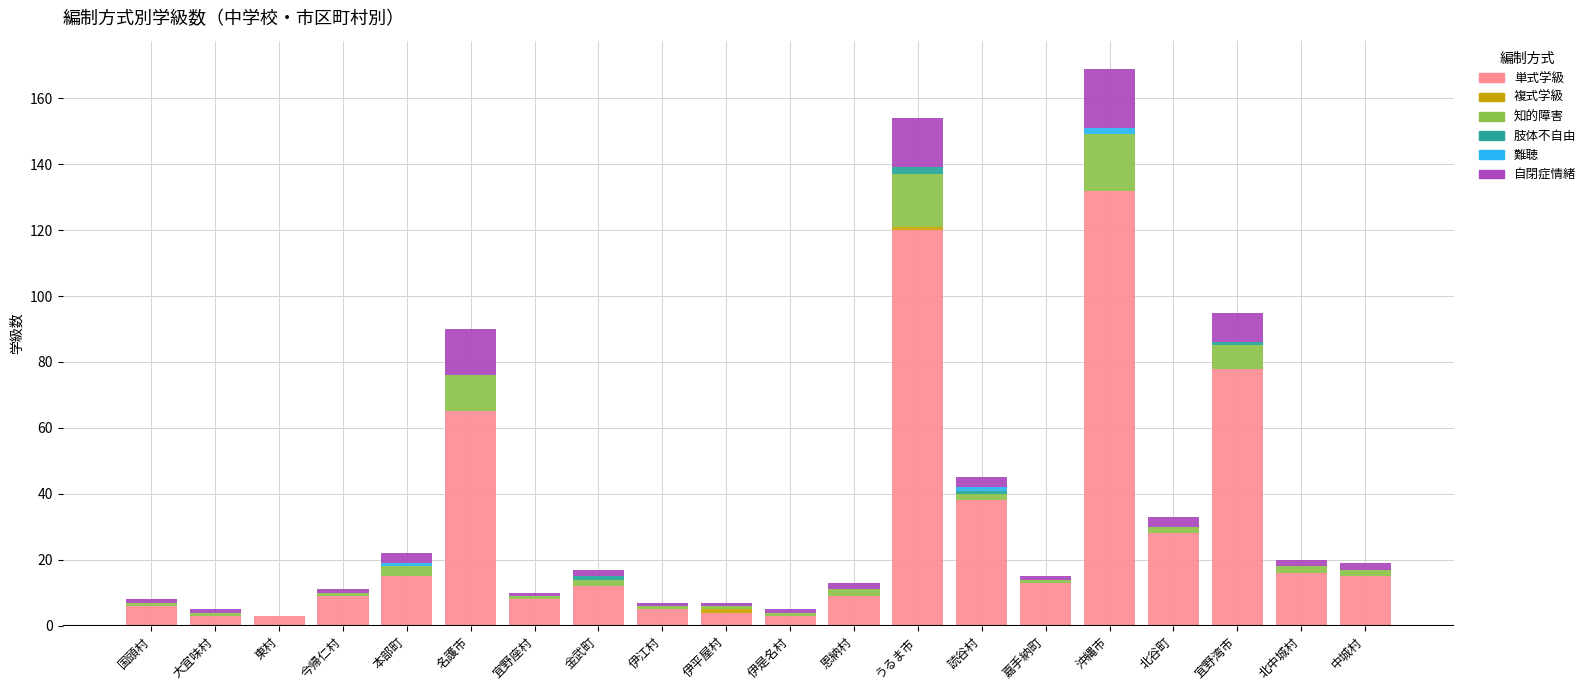

What is the maximum value for 単式学級?

132